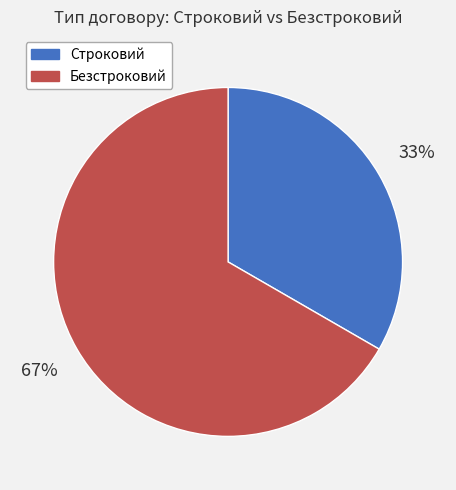

What percentage is the Строковий slice, to the nearest percent?

33%